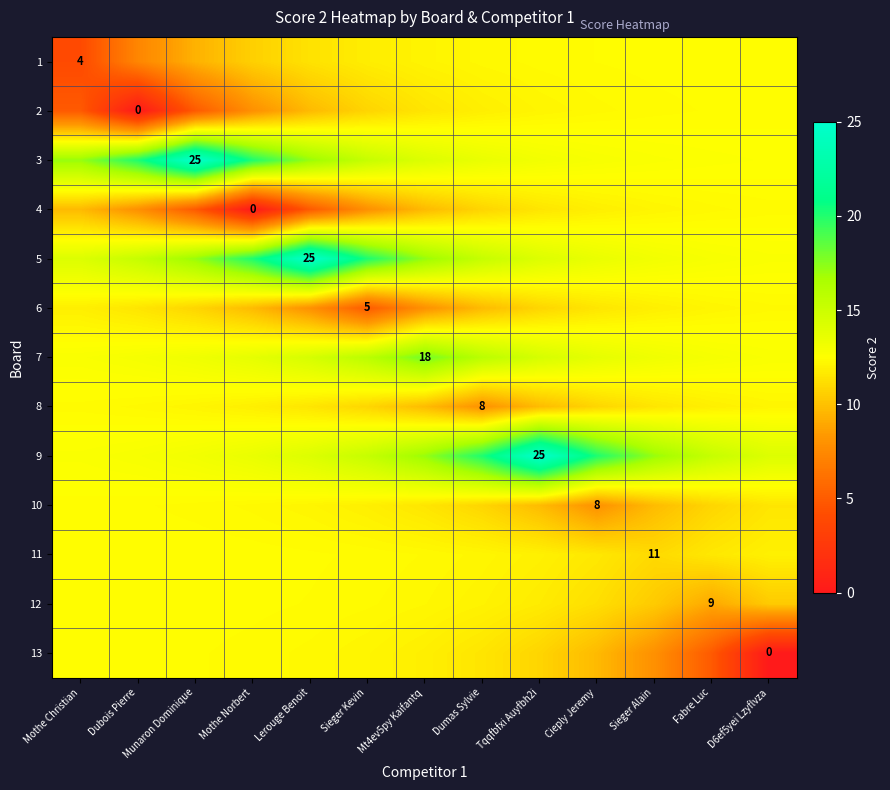

What is the total value across all series at Mothe Norbert?

157.1